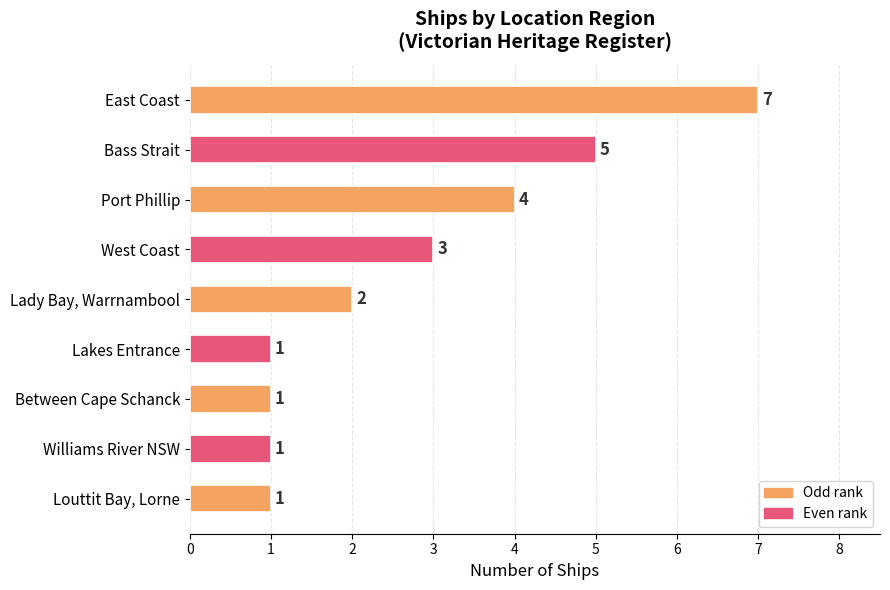

Reading bottom to top, what are all the values shown in this chart?

Louttit Bay, Lorne=1	Williams River NSW=1	Between Cape Schanck=1	Lakes Entrance=1	Lady Bay, Warrnambool=2	West Coast=3	Port Phillip=4	Bass Strait=5	East Coast=7